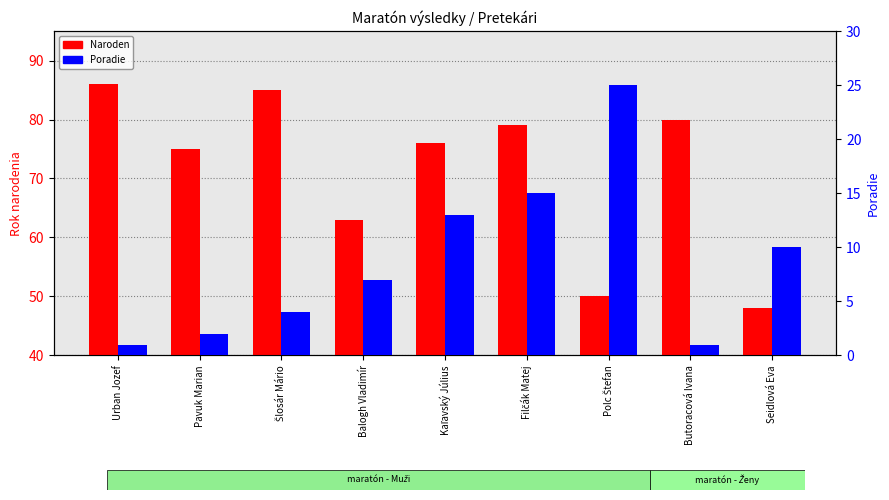

What is the highest value of the Poradie series?

25